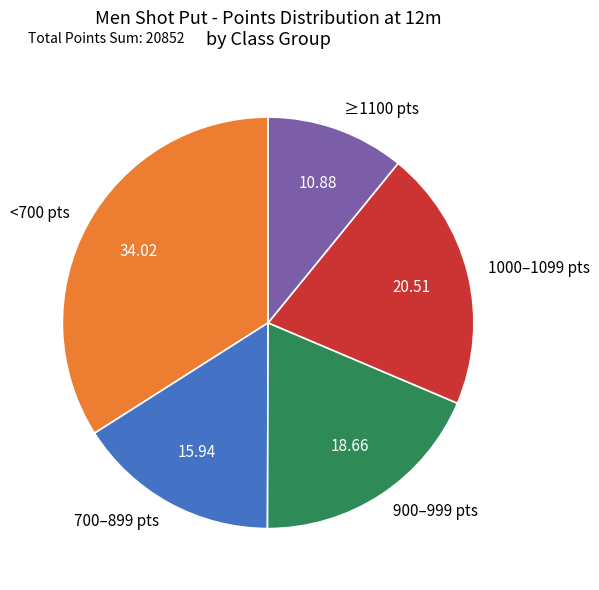

Is there any slice that represents more than half of the pie?

No